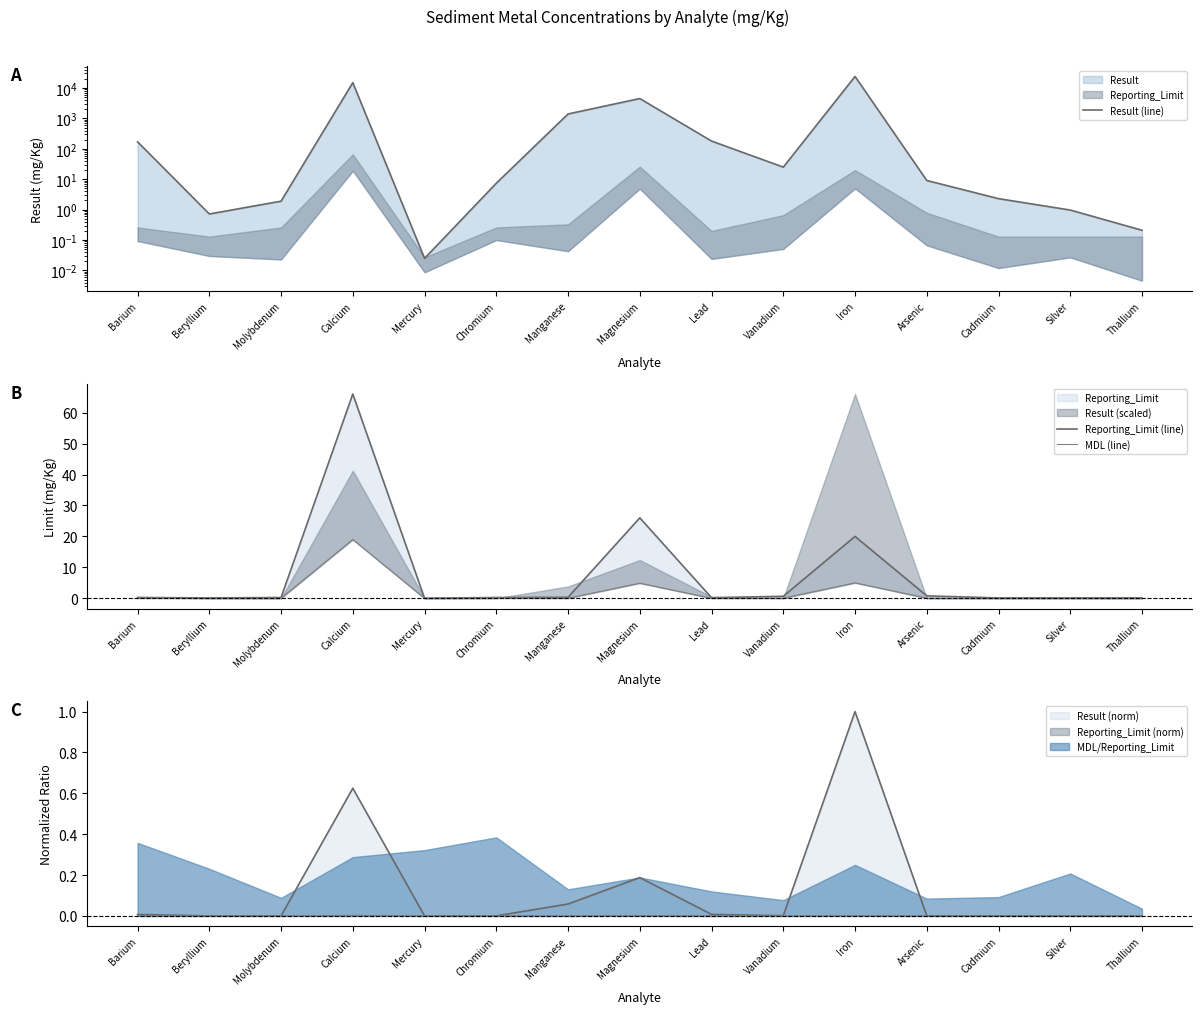

Which series has the largest range (max minus min)?

Result (line)